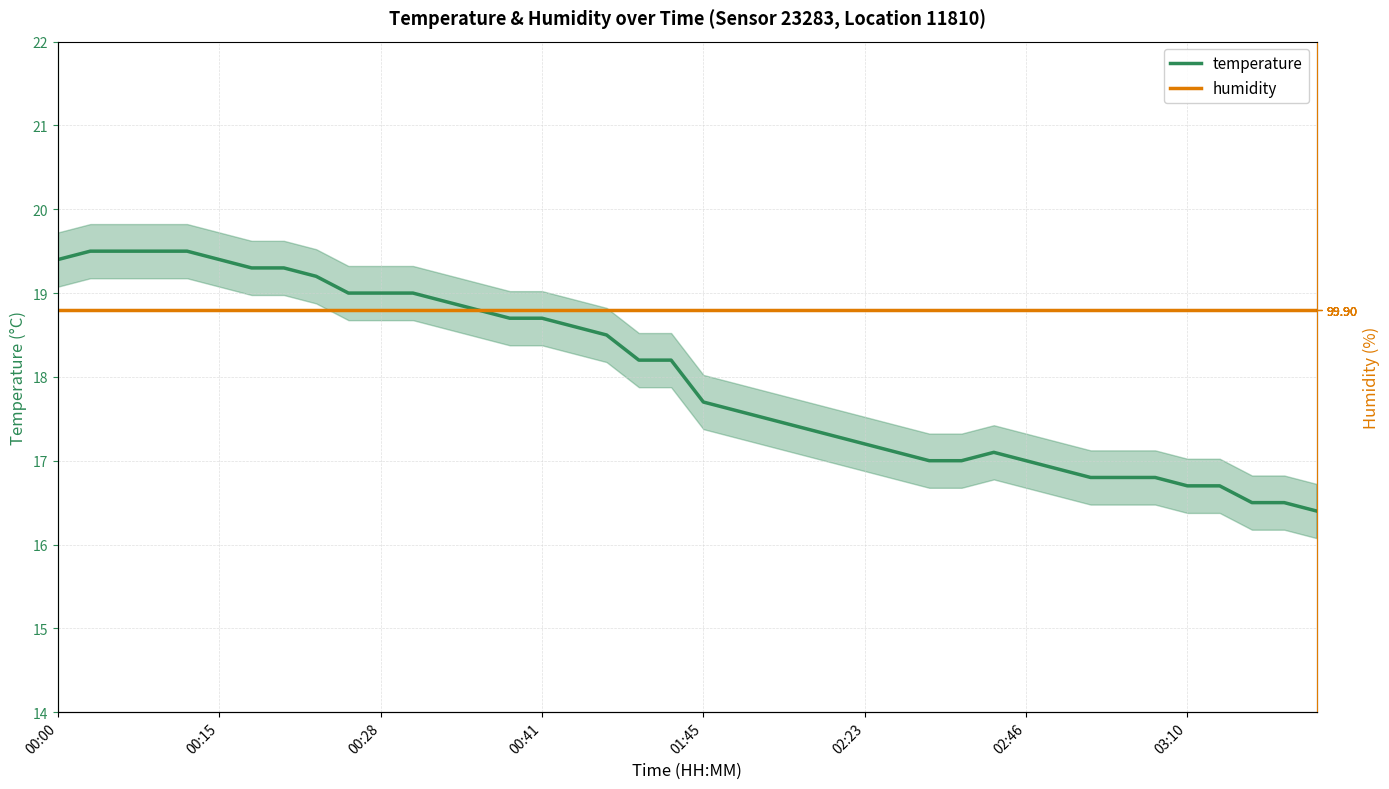

Between which two adjacent categories do temperature and humidity first intersect?

12 and 13